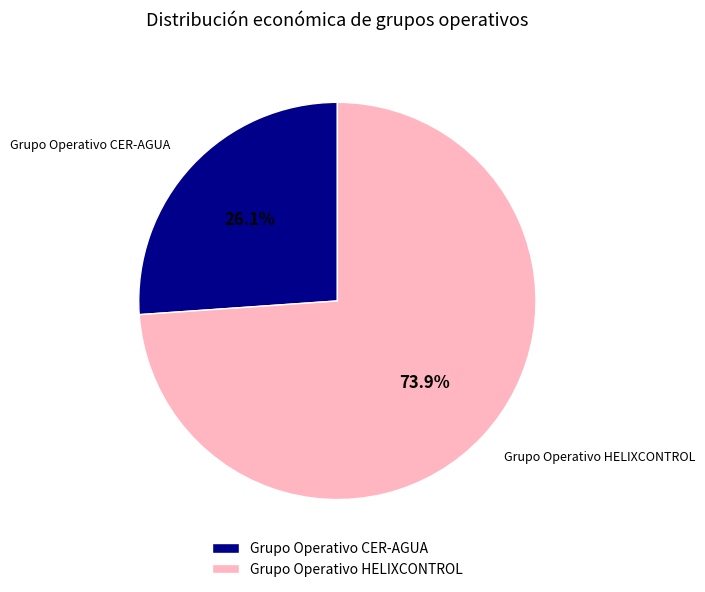

How much of the chart is everything except Grupo Operativo HELIXCONTROL?

26.1%